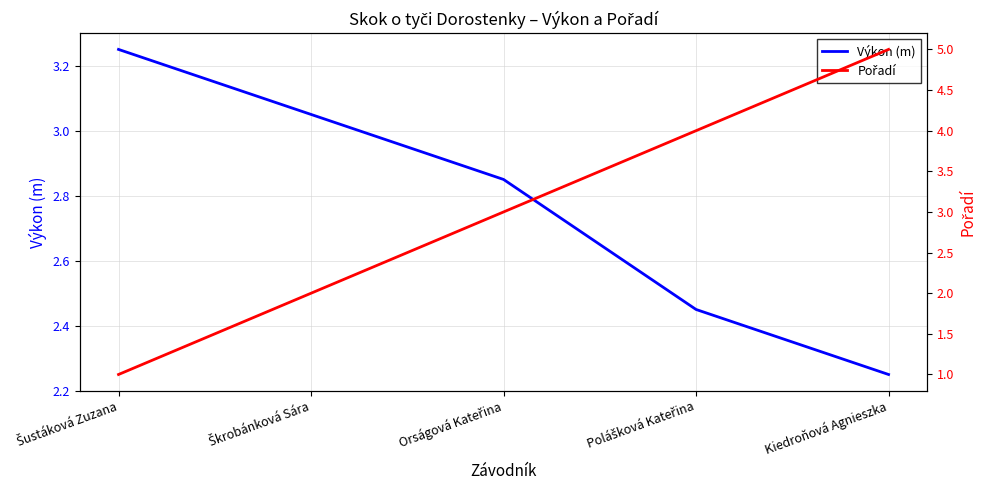

The value of Výkon (m) at Orságová Kateřina is 0.6. True or false?

False